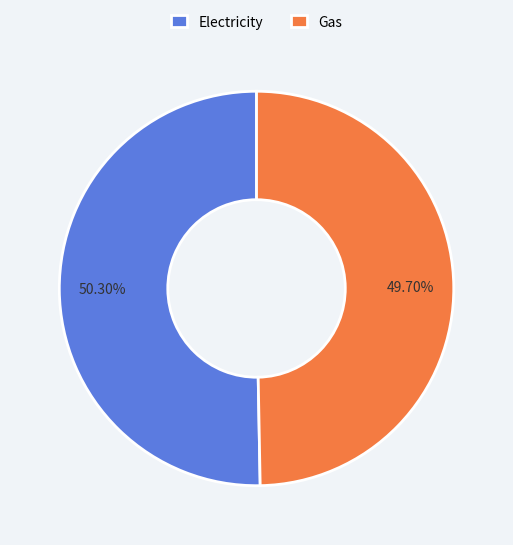

Which category has the biggest portion of the pie?

Electricity